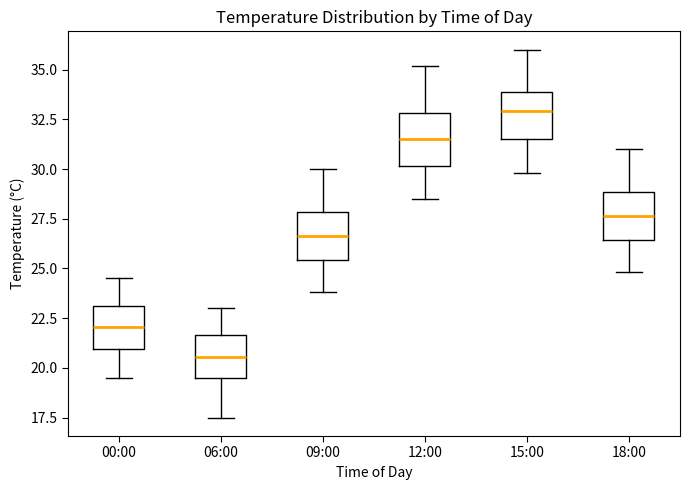

Reading left to right, transcribe this box plot: for each box, give where its median line is, the range the box spans, and where its two whiskers end, as read against the y-axis. The values are not printed on the chart, so give them approximately, as read against the axis.

00:00: median 22.0, box 21.0 to 23.0, whiskers 19.5 to 24.5
06:00: median 20.5, box 19.5 to 21.5, whiskers 17.5 to 23.0
09:00: median 26.5, box 25.5 to 28.0, whiskers 24.0 to 30.0
12:00: median 31.5, box 30.0 to 33.0, whiskers 28.5 to 35.0
15:00: median 33.0, box 31.5 to 34.0, whiskers 30.0 to 36.0
18:00: median 27.5, box 26.5 to 29.0, whiskers 25.0 to 31.0